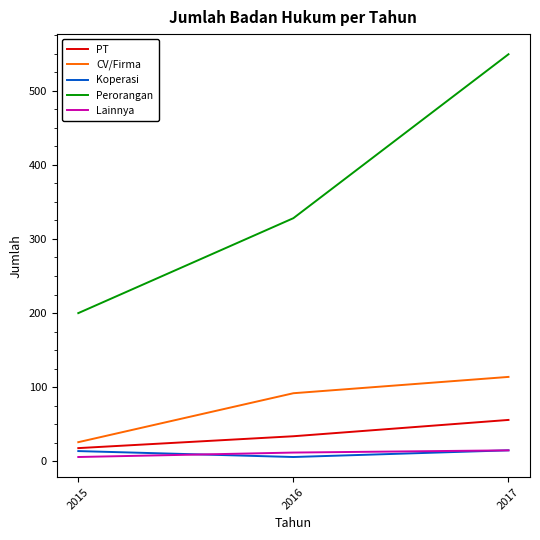

Where is Perorangan nearest to the value 374?

2016